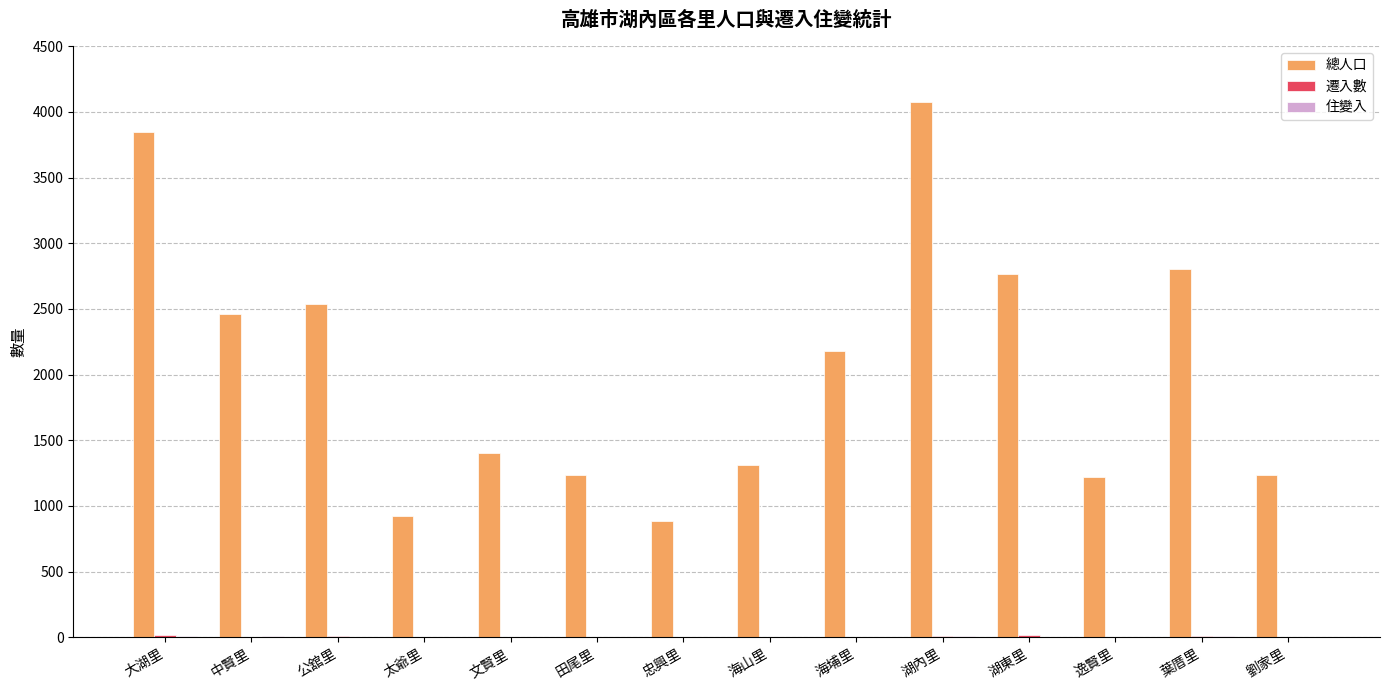

The value of 總人口 at 葉厝里 is 4620. True or false?

False